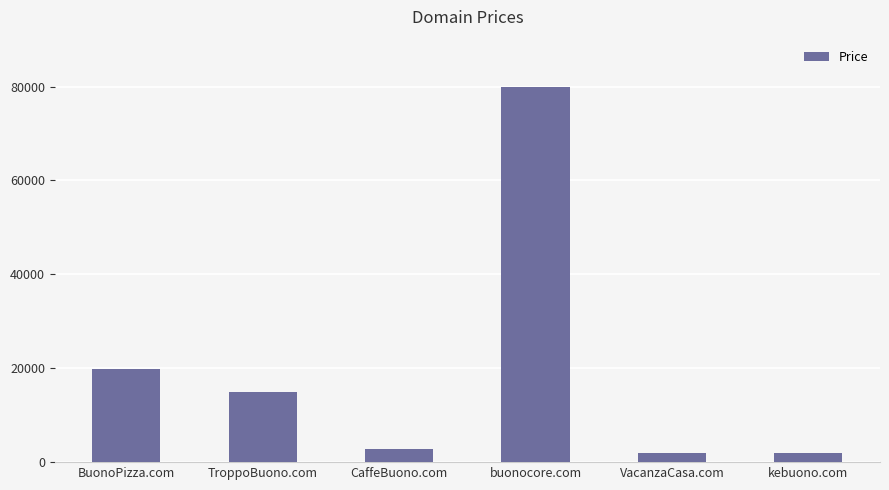

How many bars are there in total?

6